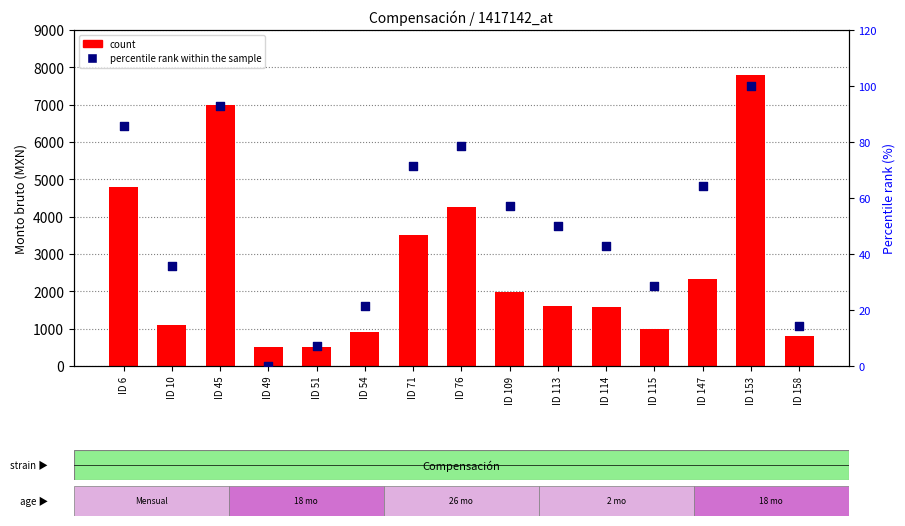

Which series reaches the maximum Y coordinate?

count